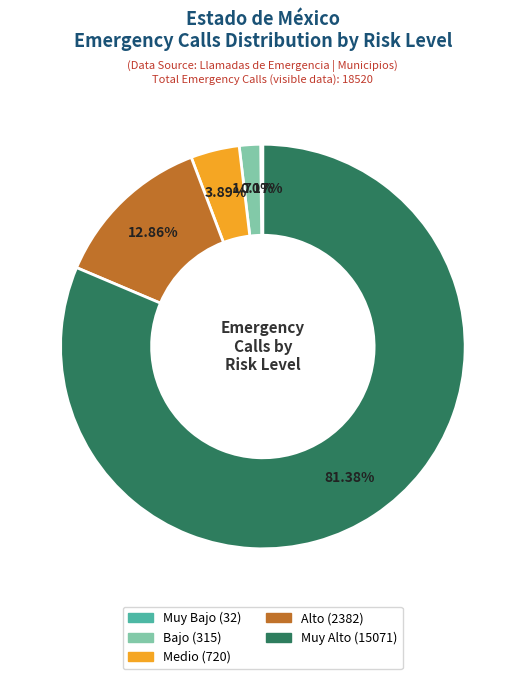

What is the largest slice in the pie chart?

Muy Alto